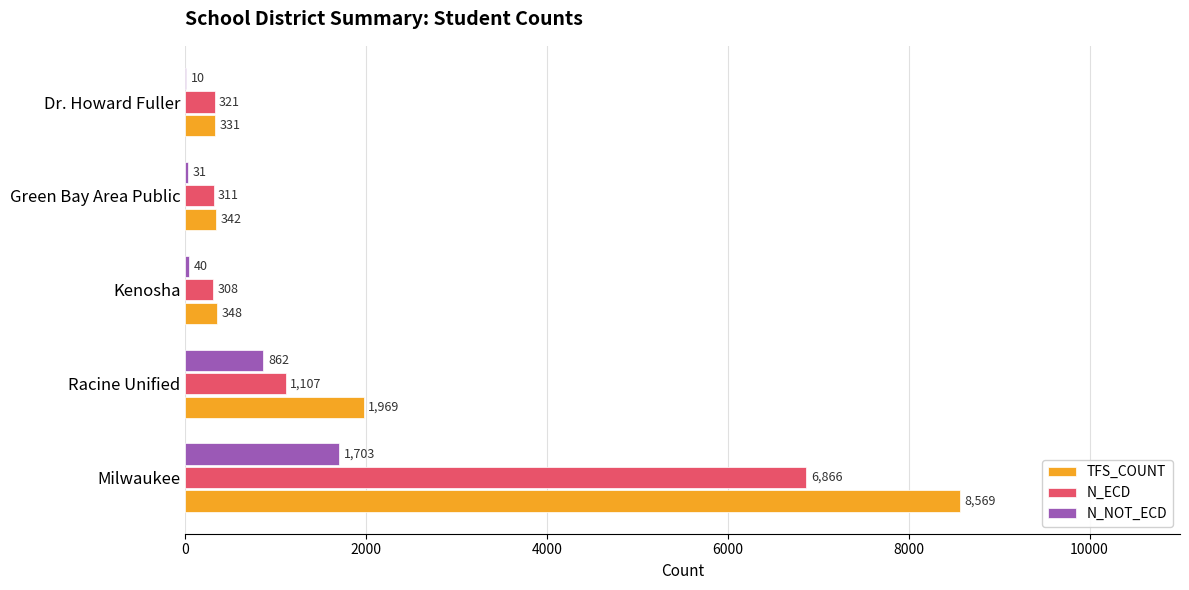

Which series has the largest total across all categories?

TFS_COUNT